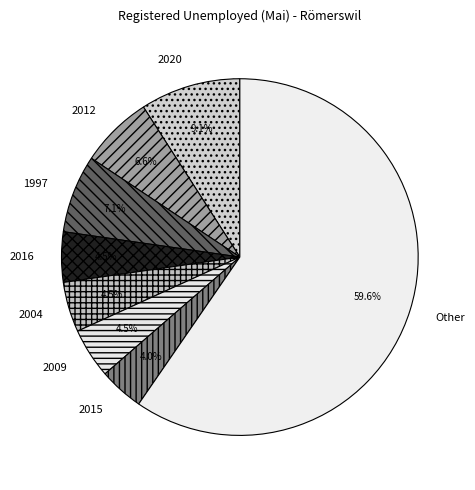

Between 2020 and 2016, which is larger?

2020